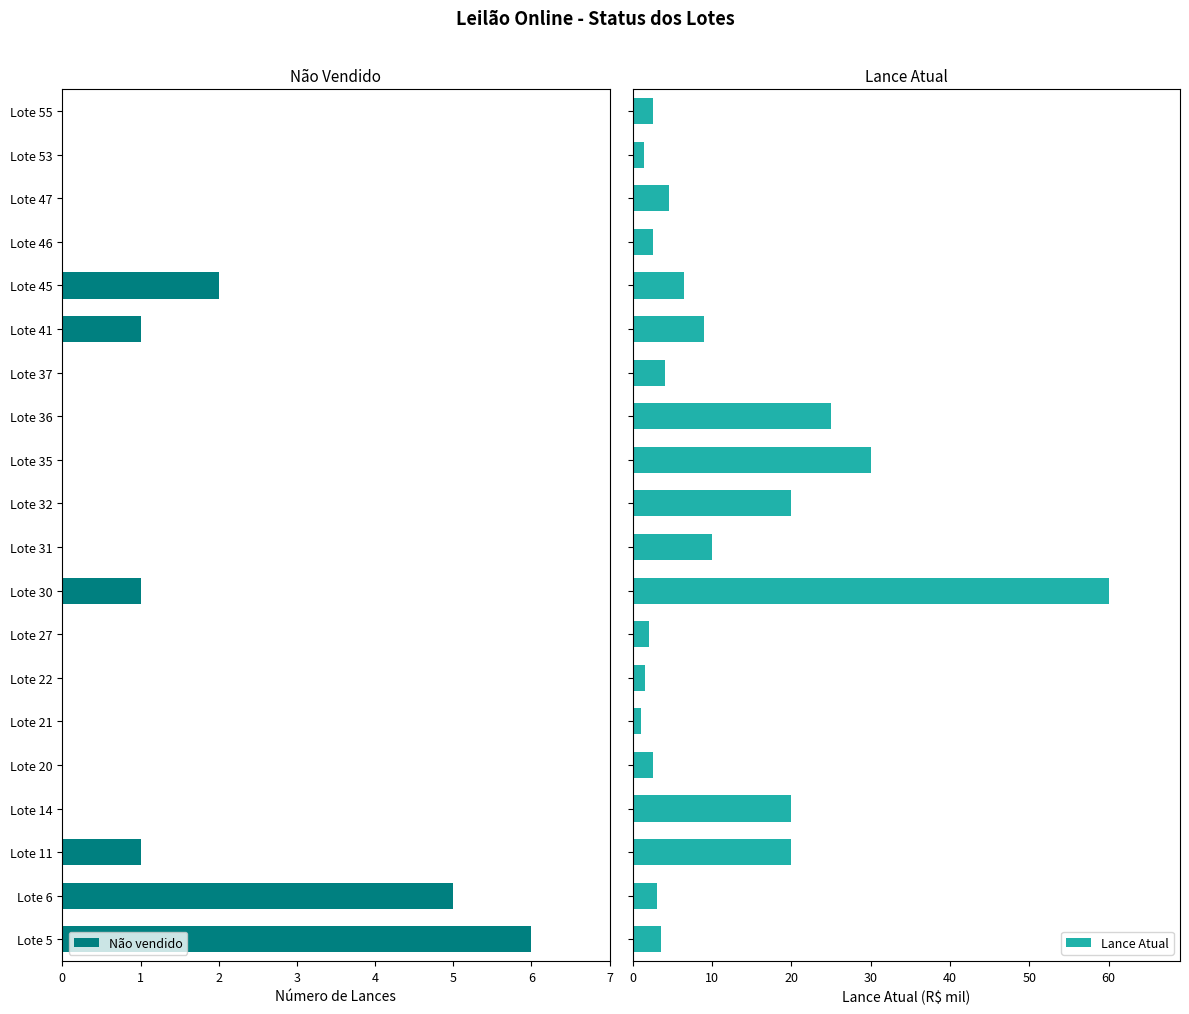

Rank the series by their maximum value, from highest to lowest.

Lance Atual, Não vendido